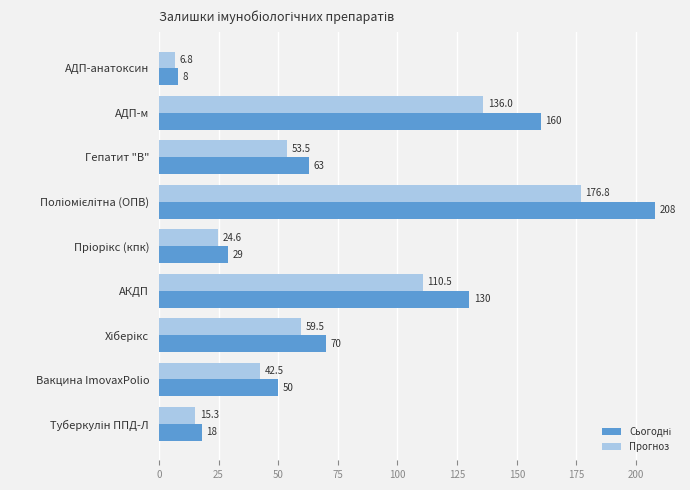

What is the total value across all series at АДП-м?

296.0